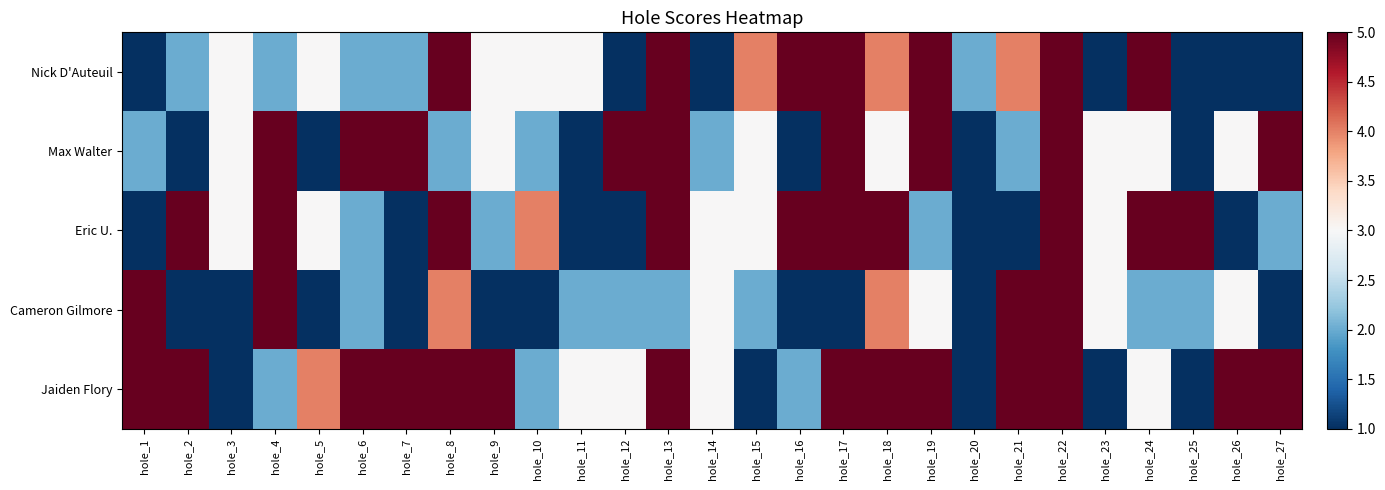

Reading left to right, what are all the values shown in this chart?

Nick D'Auteuil: hole_1=1	hole_2=2	hole_3=3	hole_4=2	hole_5=3	hole_6=2	hole_7=2	hole_8=5	hole_9=3	hole_10=3	hole_11=3	hole_12=1	hole_13=5	hole_14=1	hole_15=4	hole_16=5	hole_17=5	hole_18=4	hole_19=5	hole_20=2	hole_21=4	hole_22=5	hole_23=1	hole_24=5	hole_25=1	hole_26=1	hole_27=1
Max Walter: hole_1=2	hole_2=1	hole_3=3	hole_4=5	hole_5=1	hole_6=5	hole_7=5	hole_8=2	hole_9=3	hole_10=2	hole_11=1	hole_12=5	hole_13=5	hole_14=2	hole_15=3	hole_16=1	hole_17=5	hole_18=3	hole_19=5	hole_20=1	hole_21=2	hole_22=5	hole_23=3	hole_24=3	hole_25=1	hole_26=3	hole_27=5
Eric U.: hole_1=1	hole_2=5	hole_3=3	hole_4=5	hole_5=3	hole_6=2	hole_7=1	hole_8=5	hole_9=2	hole_10=4	hole_11=1	hole_12=1	hole_13=5	hole_14=3	hole_15=3	hole_16=5	hole_17=5	hole_18=5	hole_19=2	hole_20=1	hole_21=1	hole_22=5	hole_23=3	hole_24=5	hole_25=5	hole_26=1	hole_27=2
Cameron Gilmore: hole_1=5	hole_2=1	hole_3=1	hole_4=5	hole_5=1	hole_6=2	hole_7=1	hole_8=4	hole_9=1	hole_10=1	hole_11=2	hole_12=2	hole_13=2	hole_14=3	hole_15=2	hole_16=1	hole_17=1	hole_18=4	hole_19=3	hole_20=1	hole_21=5	hole_22=5	hole_23=3	hole_24=2	hole_25=2	hole_26=3	hole_27=1
Jaiden Flory: hole_1=5	hole_2=5	hole_3=1	hole_4=2	hole_5=4	hole_6=5	hole_7=5	hole_8=5	hole_9=5	hole_10=2	hole_11=3	hole_12=3	hole_13=5	hole_14=3	hole_15=1	hole_16=2	hole_17=5	hole_18=5	hole_19=5	hole_20=1	hole_21=5	hole_22=5	hole_23=1	hole_24=3	hole_25=1	hole_26=5	hole_27=5